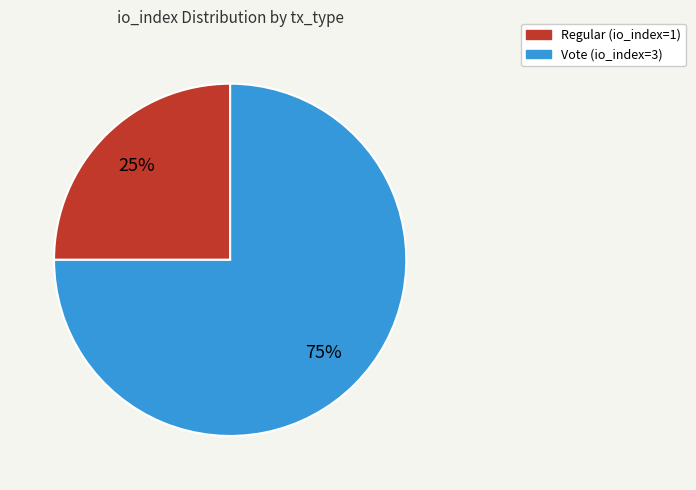

To the nearest percent, what is the combined percentage of Vote and Regular?

100%